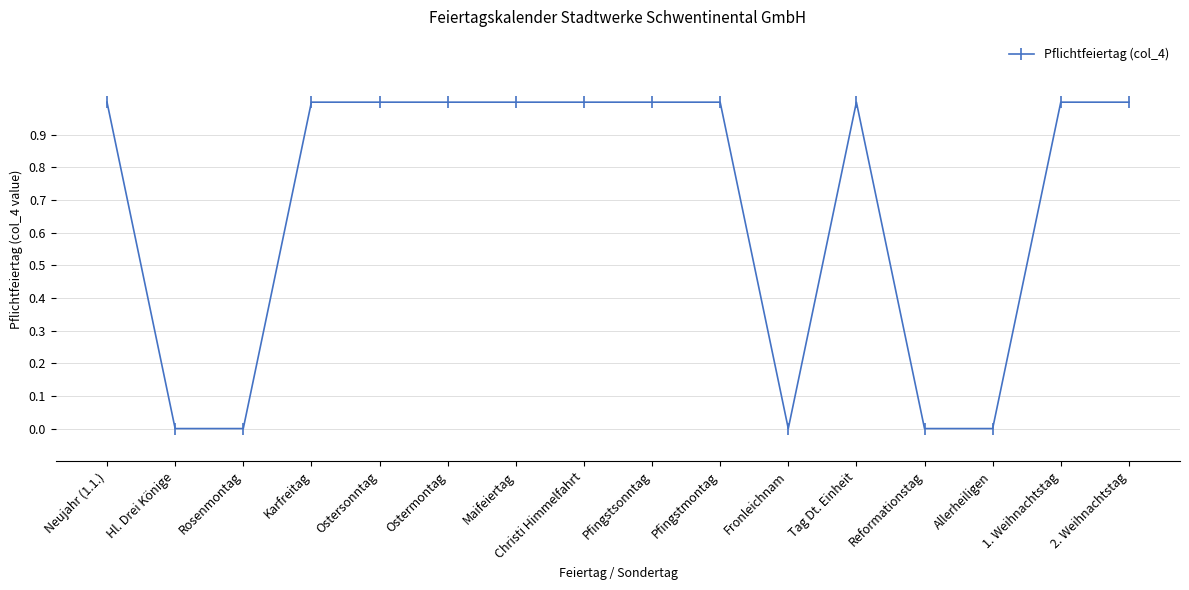

Count the values in the range 0 to 1.

16